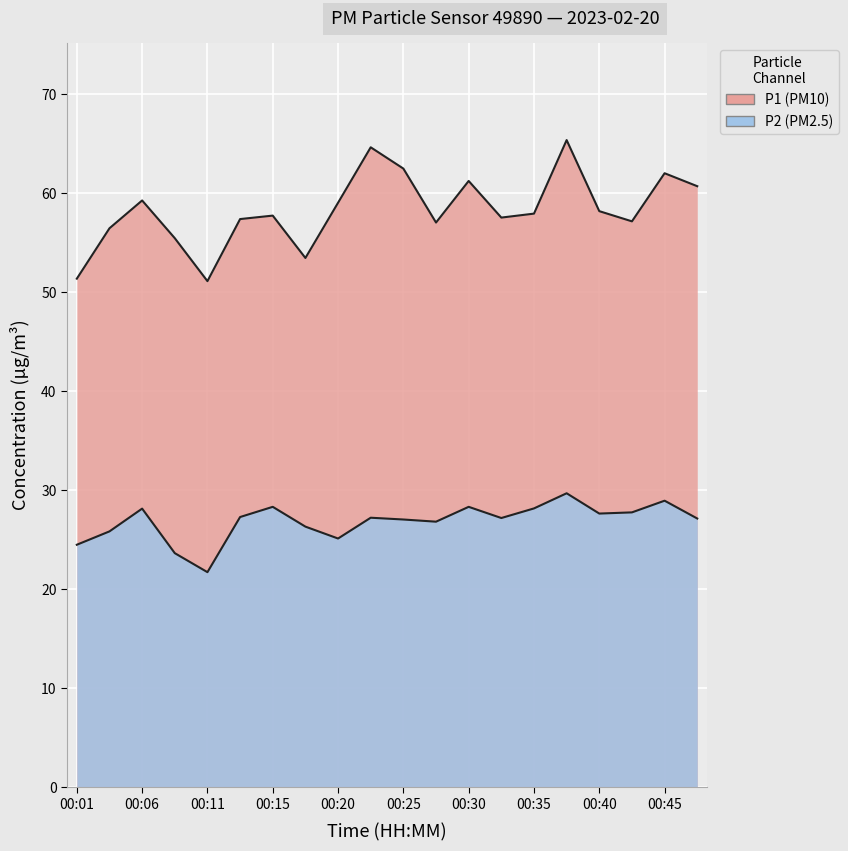

Reading left to right, extract all data points from this chart.

P1: 51.4	56.5	59.3	55.5	51.1	57.4	57.8	53.5	59.0	64.7	62.5	57.0	61.2	57.5	58.0	65.4	58.2	57.2	62.0	60.7
P2: 24.5	25.9	28.1	23.6	21.7	27.3	28.3	26.3	25.1	27.2	27.1	26.8	28.3	27.2	28.2	29.7	27.6	27.8	28.9	27.1